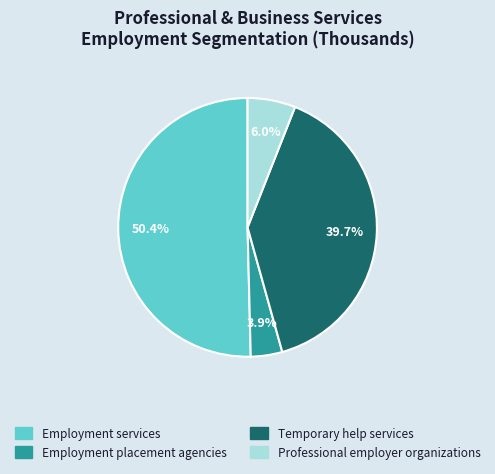

To the nearest percent, what is the combined percentage of Professional employer organizations and Employment services?

56%